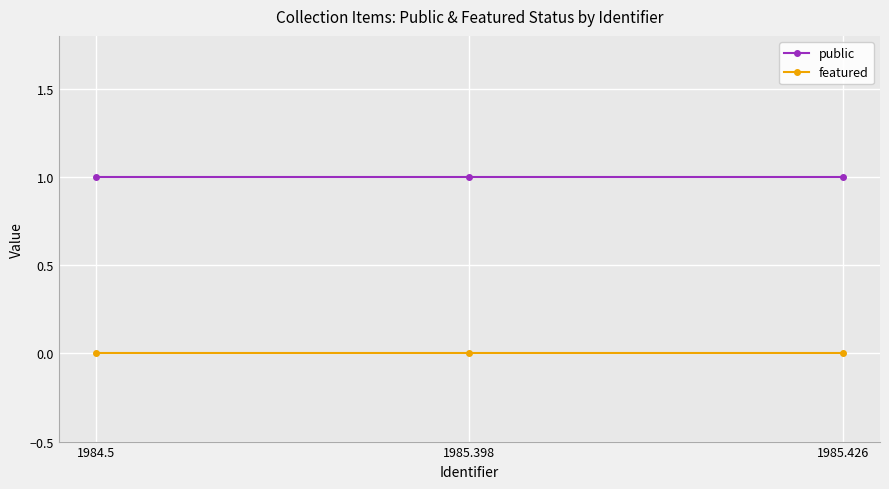

Reading right to left, extract all data points from this chart.

public: 1985.426=1	1985.398=1	1984.5=1
featured: 1985.426=0	1985.398=0	1984.5=0